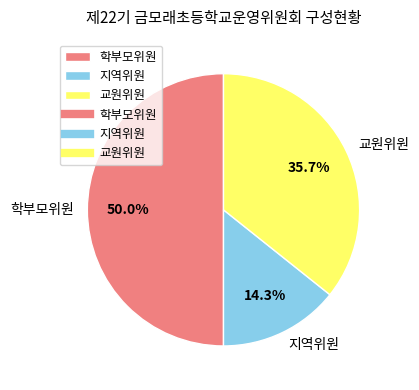

How many segments does this pie chart have?

3